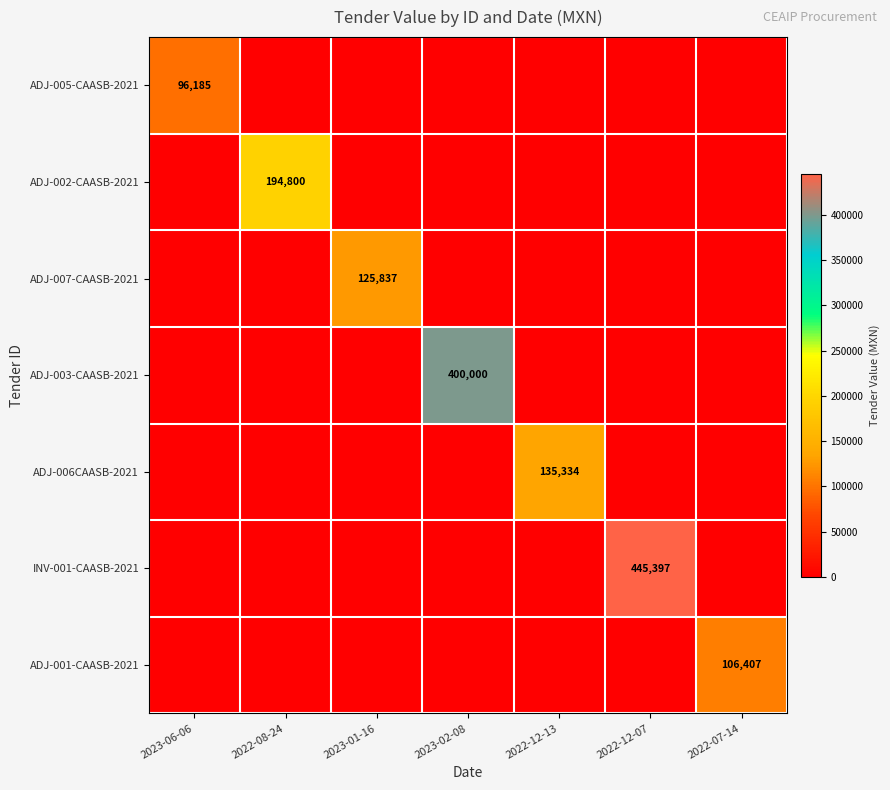

At which category is the sum across all series the highest?

2022-12-07